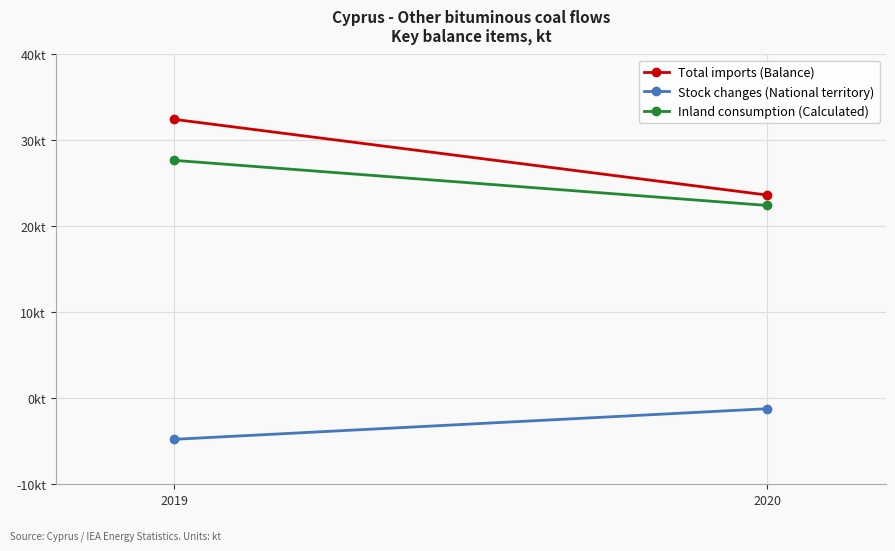

Which series has the largest total across all categories?

Total imports (Balance)